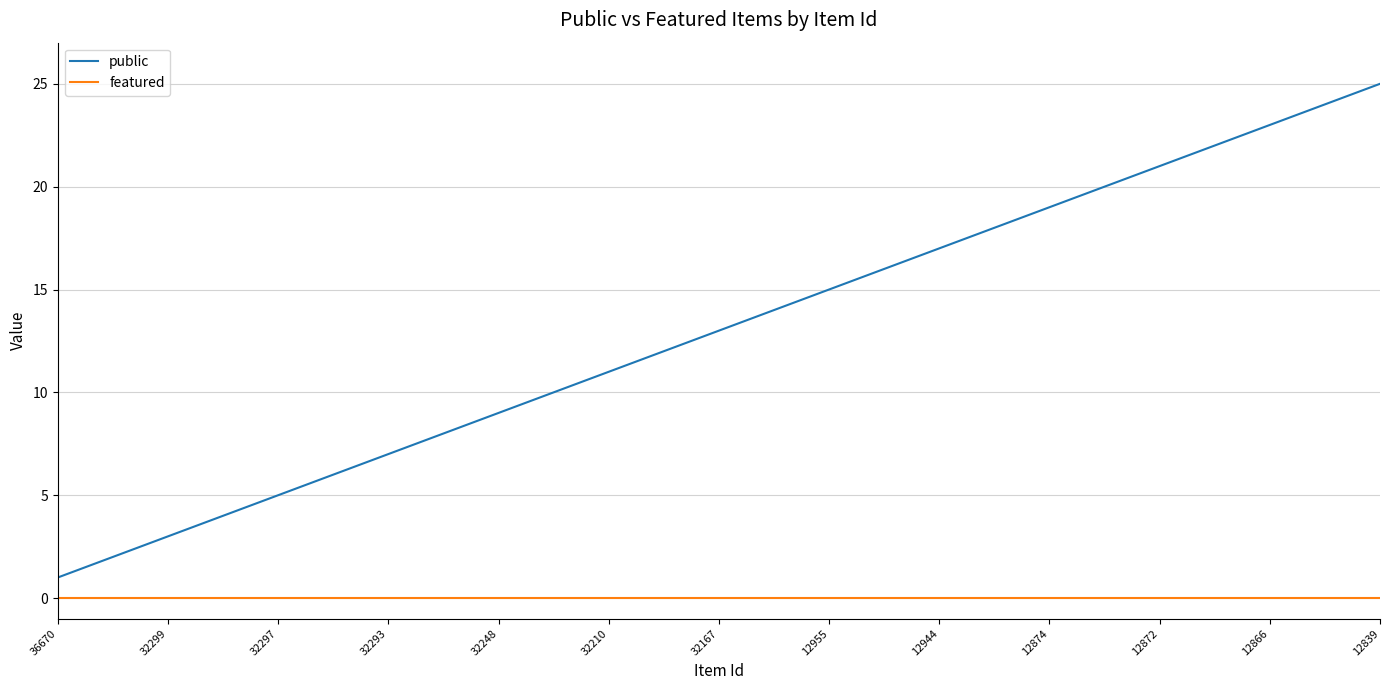

Count the number of categories in the chart.

25